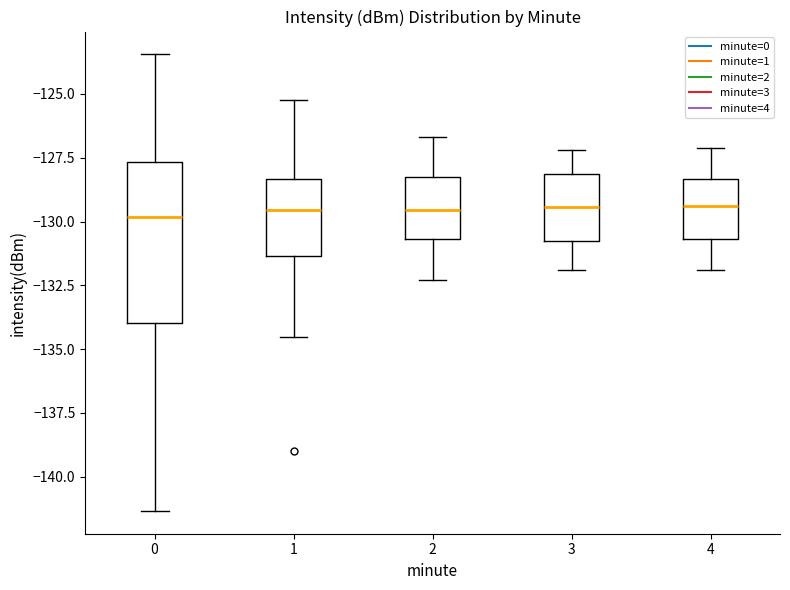

Reading left to right, transcribe this box plot: for each box, give where its median line is, the range the box spans, and where its two whiskers end, as read against the y-axis. The values are not printed on the chart, so give them approximately, as read against the axis.

0: median -130.0, box -134.0 to -127.5, whiskers -141.5 to -123.5
1: median -129.5, box -131.5 to -128.5, whiskers -134.5 to -125.5
2: median -129.5, box -130.5 to -128.0, whiskers -132.5 to -126.5
3: median -129.5, box -130.5 to -128.0, whiskers -132.0 to -127.0
4: median -129.5, box -130.5 to -128.5, whiskers -132.0 to -127.0